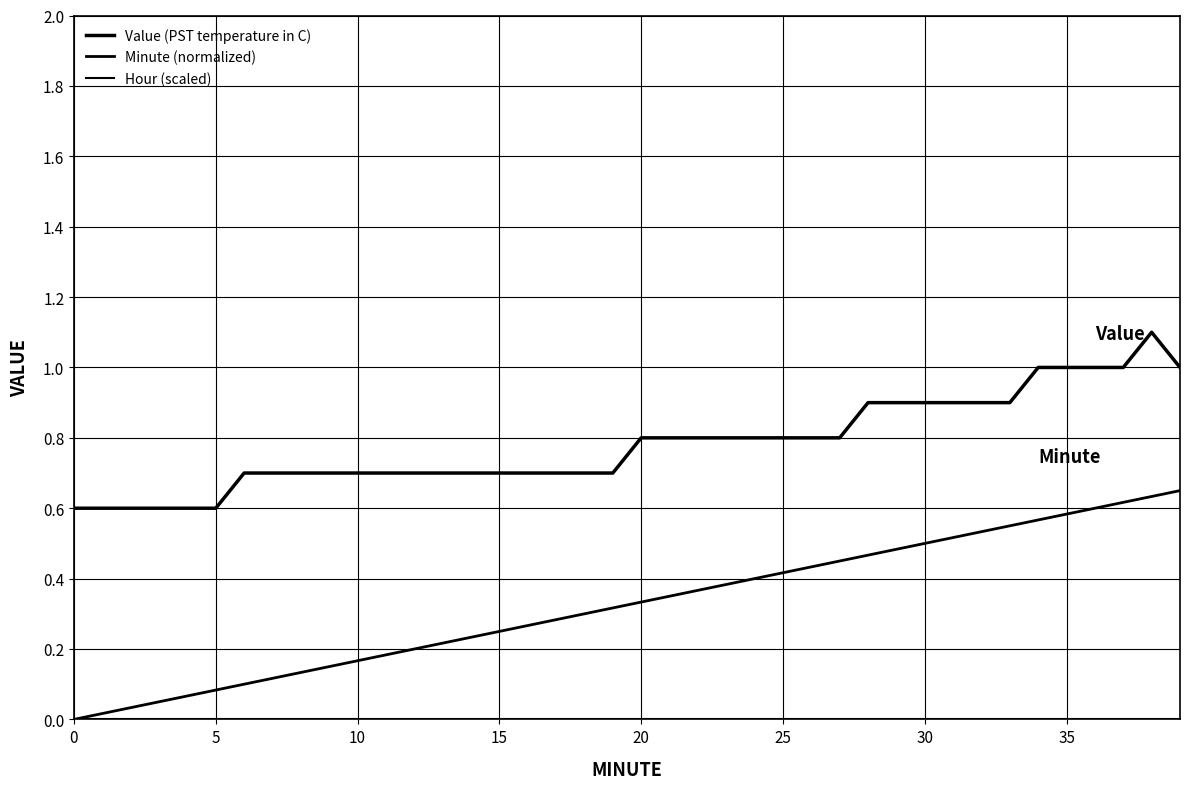

How many lines are shown in the chart?

3